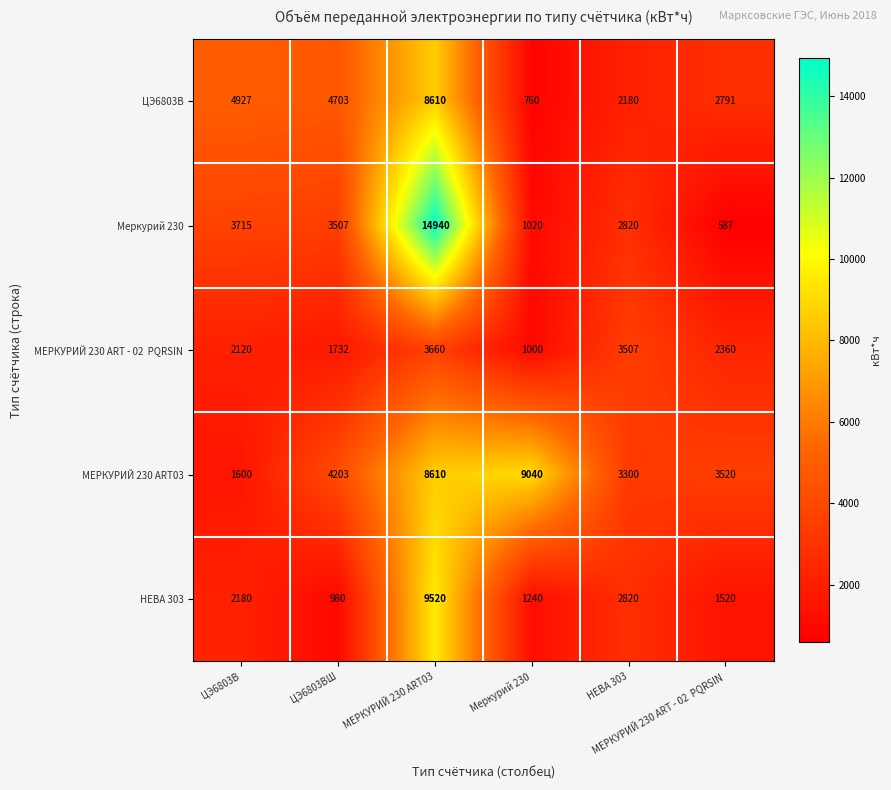

At which category is the sum across all series the highest?

МЕРКУРИЙ 230 ART03